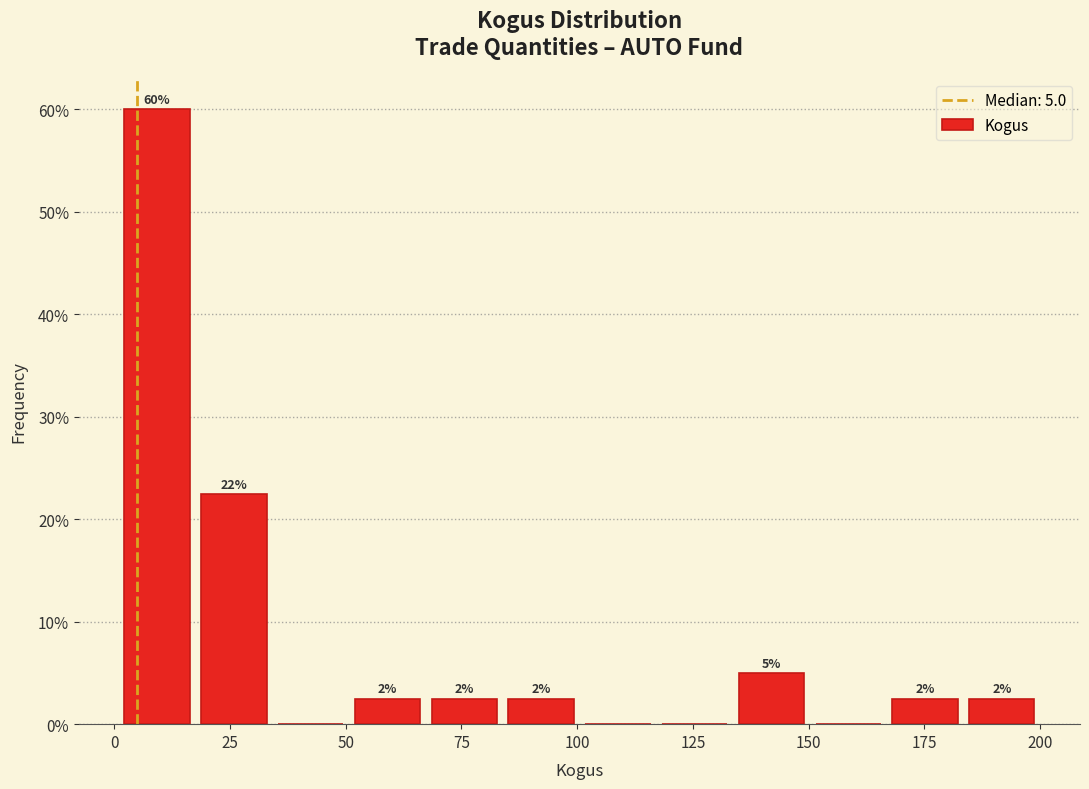

Read against the x-axis, roughly where is the centre of the tallest bar?

10